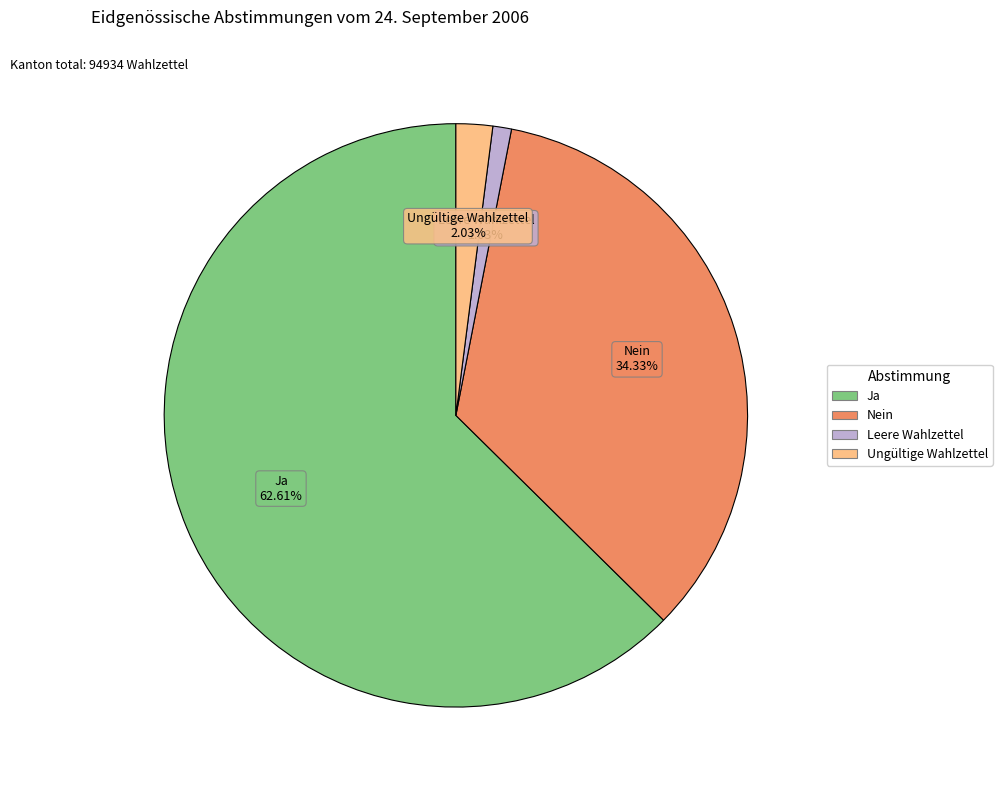

Does Ungültige Wahlzettel account for over 50% of the chart?

No